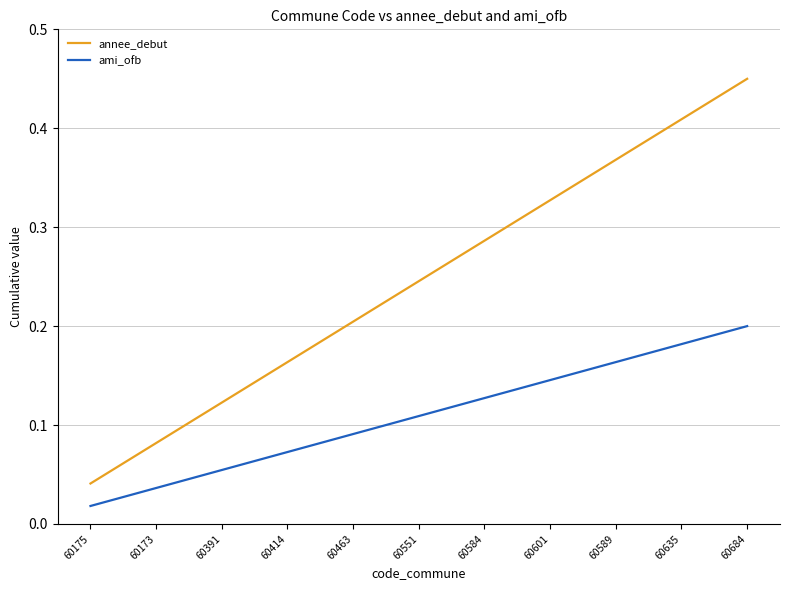

How many lines are shown in the chart?

2